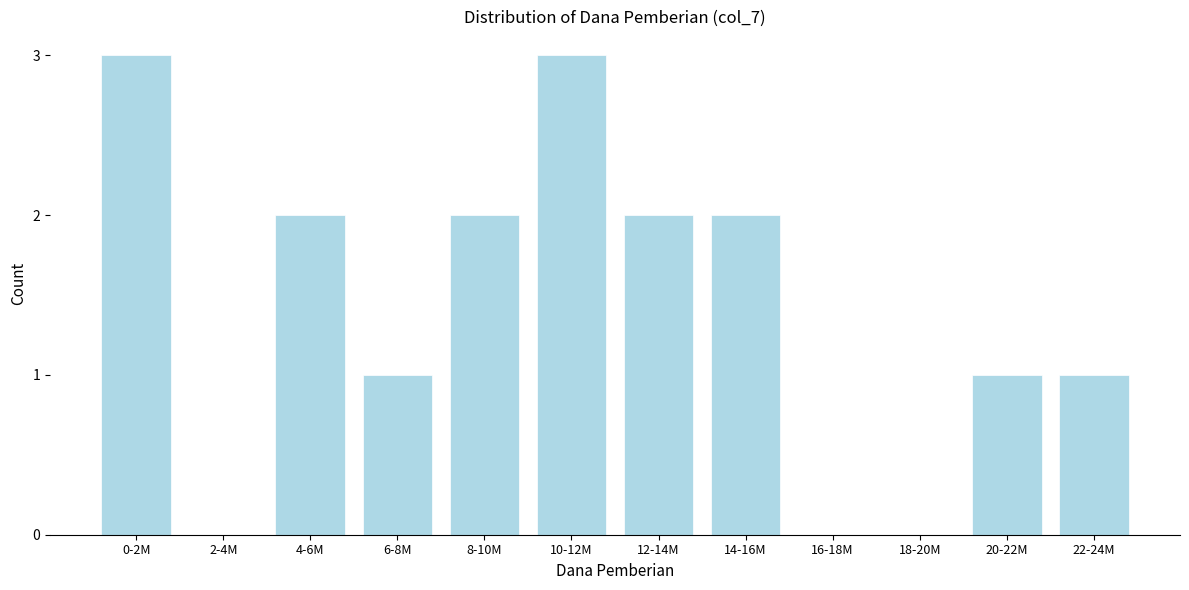

Reading left to right, transcribe all the data shown in this chart.

0-2M=3	2-4M=0	4-6M=2	6-8M=1	8-10M=2	10-12M=3	12-14M=2	14-16M=2	16-18M=0	18-20M=0	20-22M=1	22-24M=1